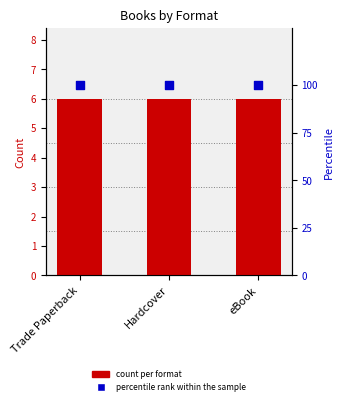

Which series reaches the minimum Y coordinate?

count per format